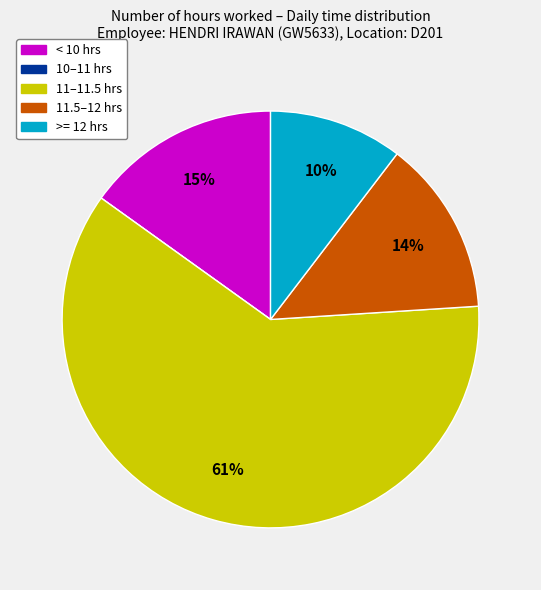

To the nearest percent, what is the average slice percentage?

20%